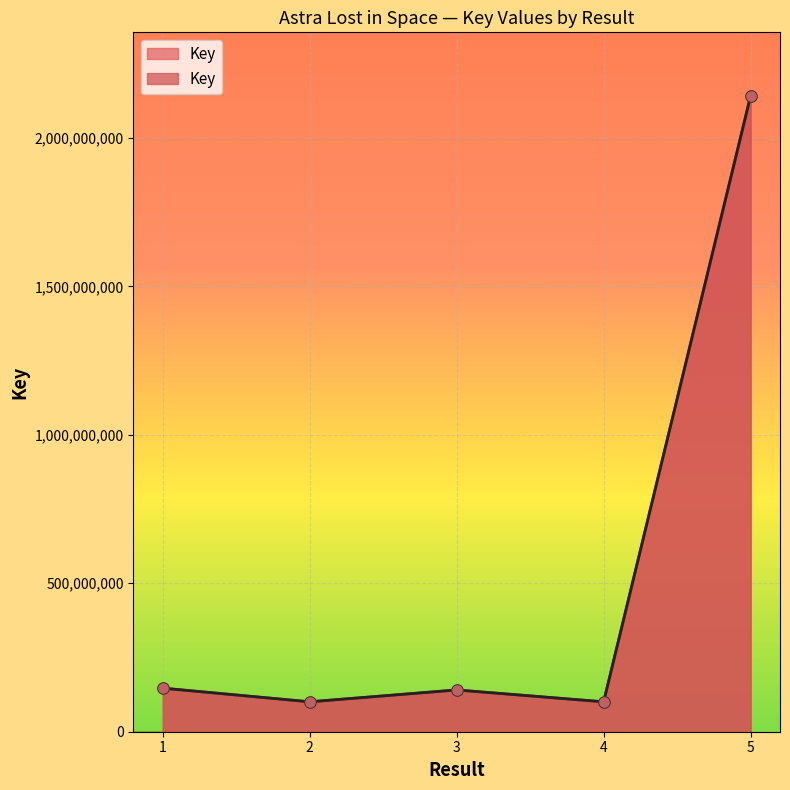

Between 4 and 2, which is larger?

2